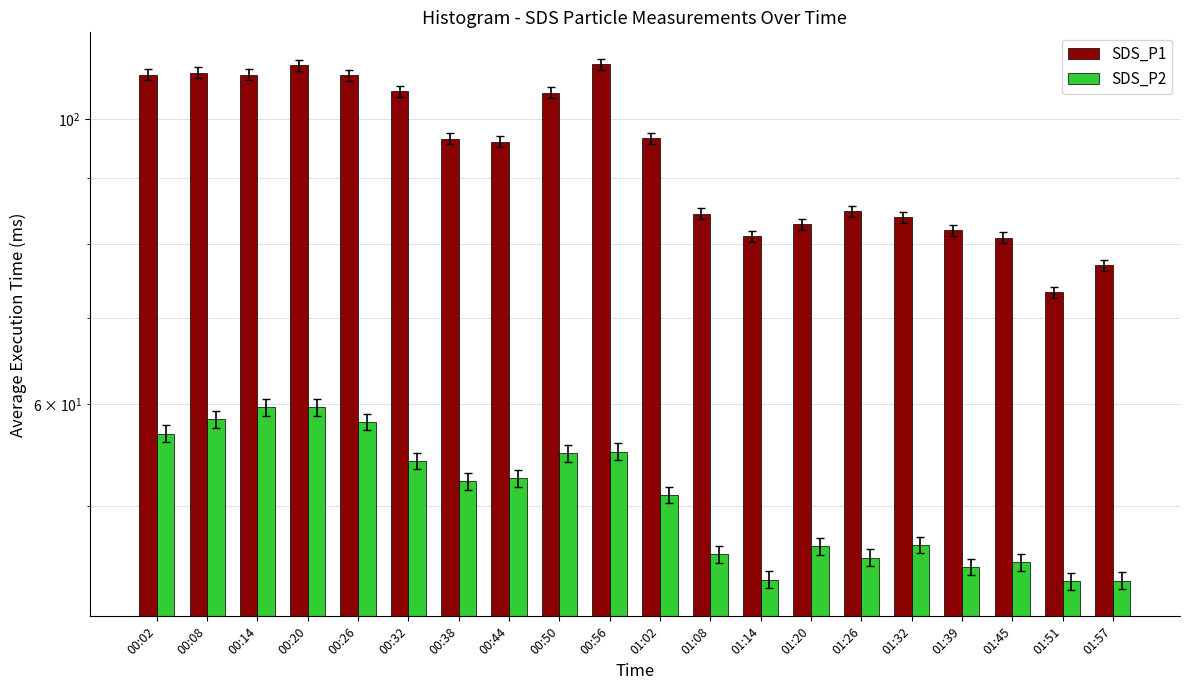

Which series changed the most between 00:02 and 00:56?

SDS_P1